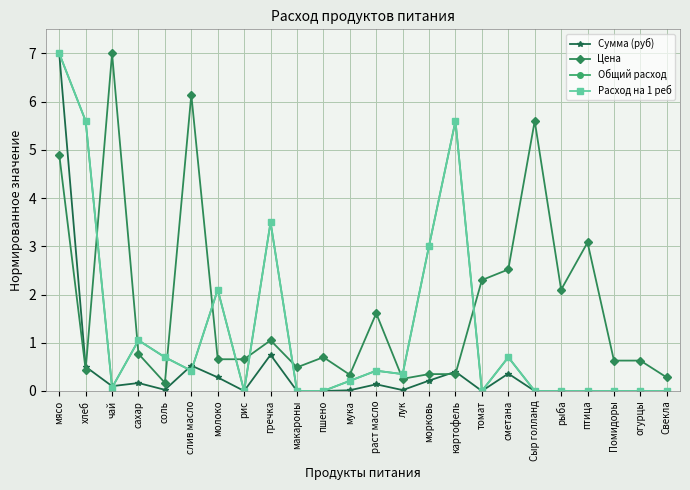

Which series has the largest range (max minus min)?

Сумма (руб)